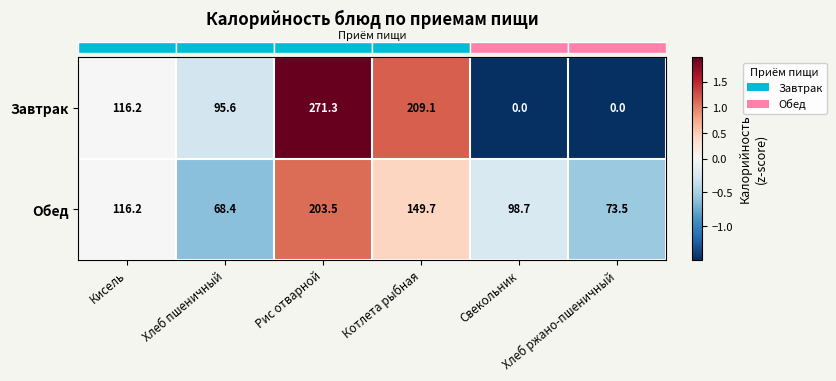

List the series in order of their overall mean, highest first.

Обед, Завтрак